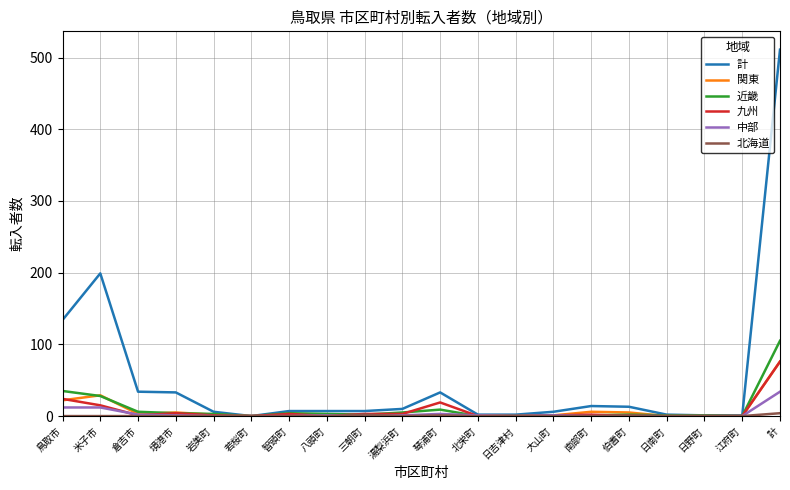

Which series has the largest total across all categories?

計